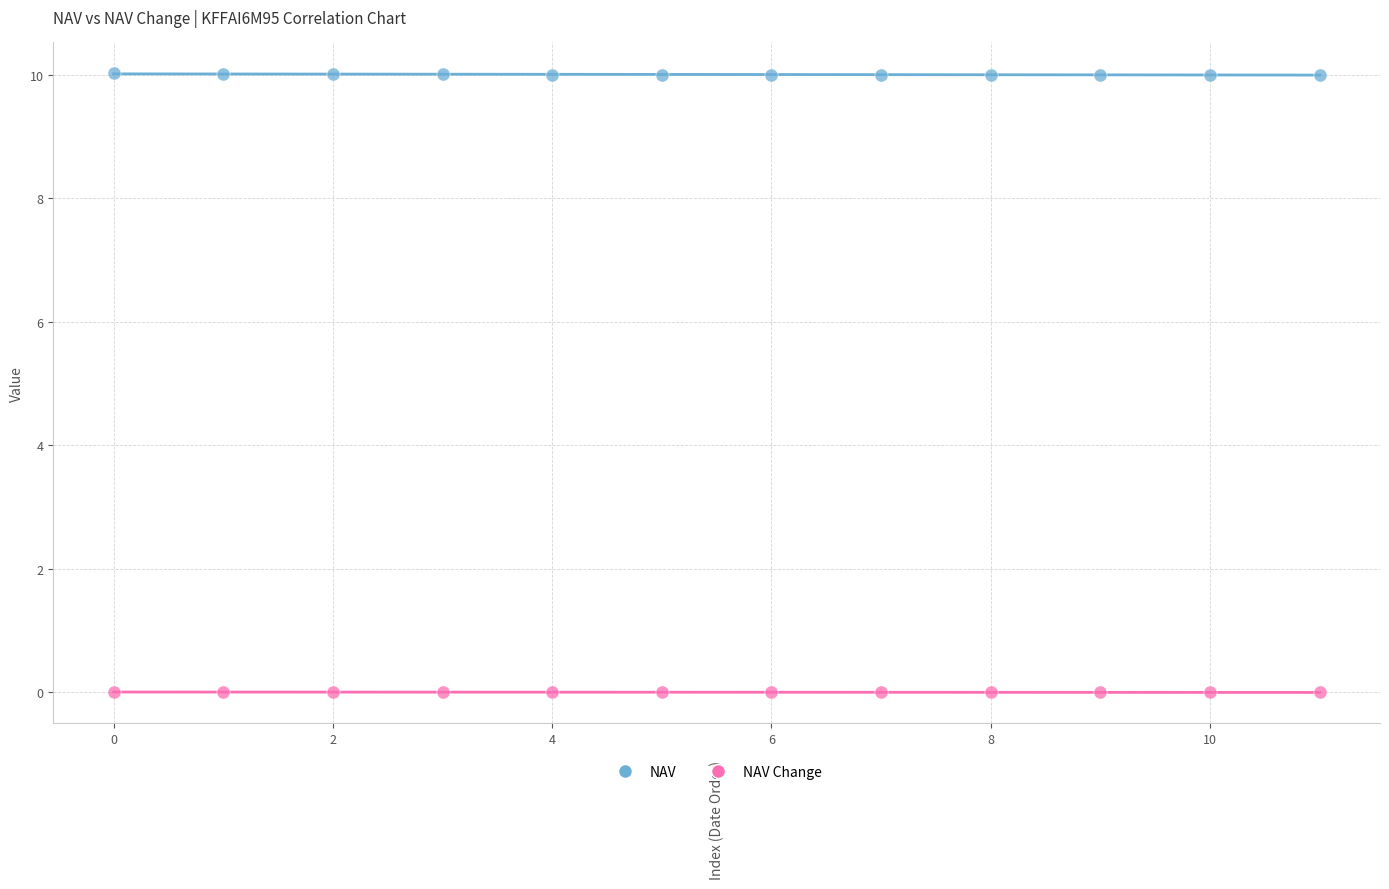

Which series contains the highest Y value?

NAV